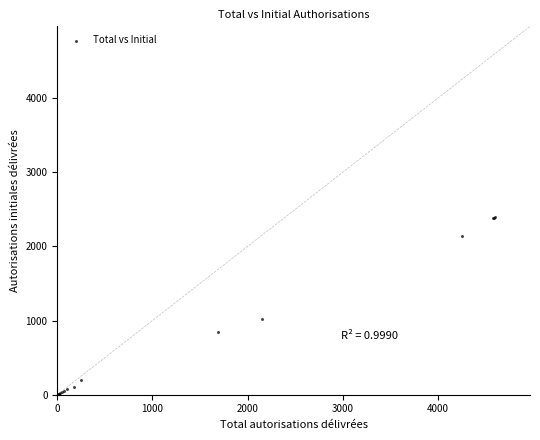

What Y value in the scatter plot is closest to 1196?

1027